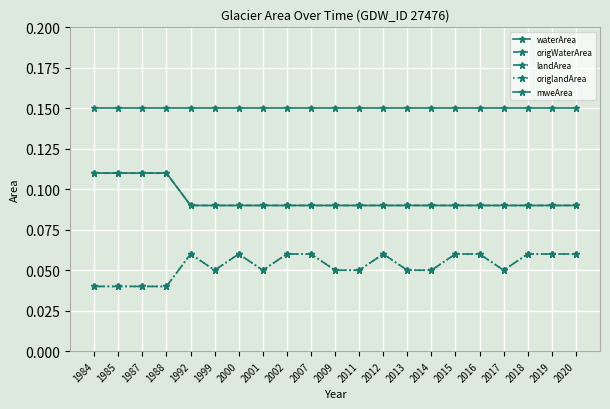

What is the sum of all landArea values?

1.1